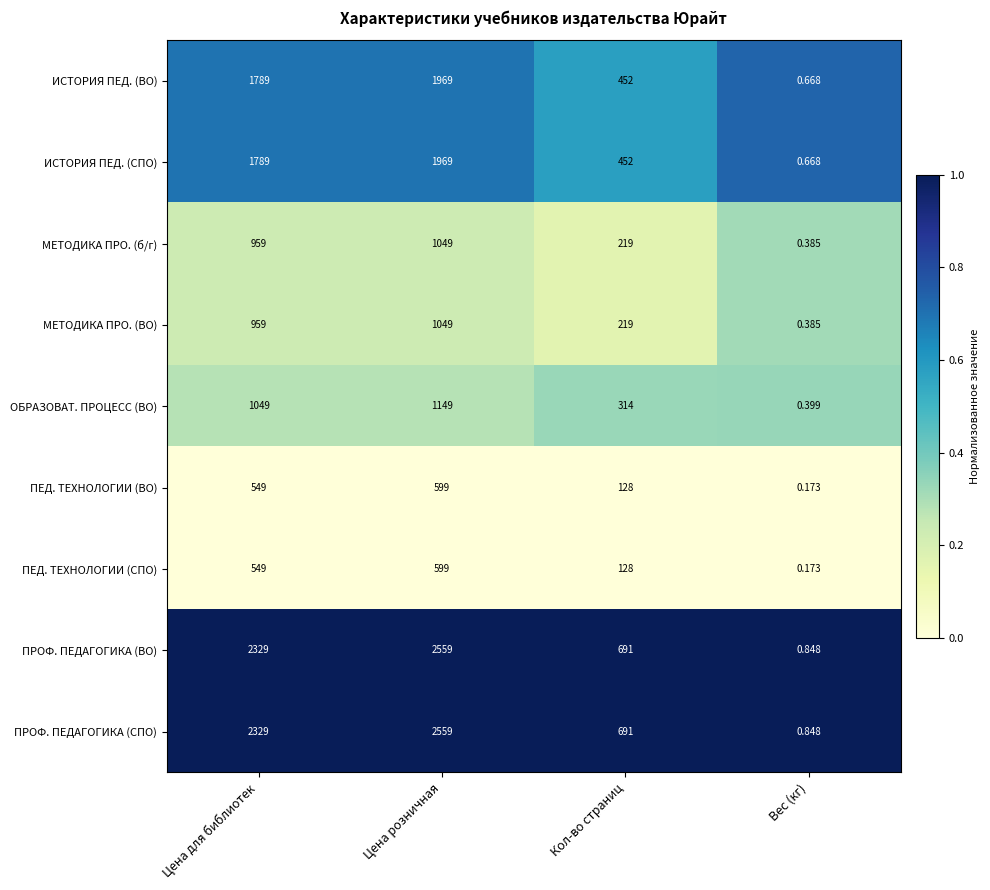

At which category is the sum across all series the highest?

Цена розничная